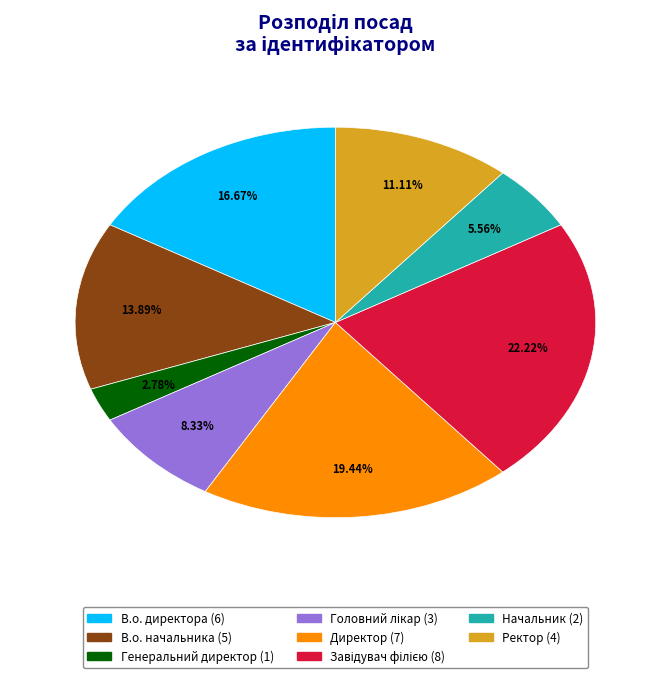

Is it true that Ректор is 1% of the pie?

False